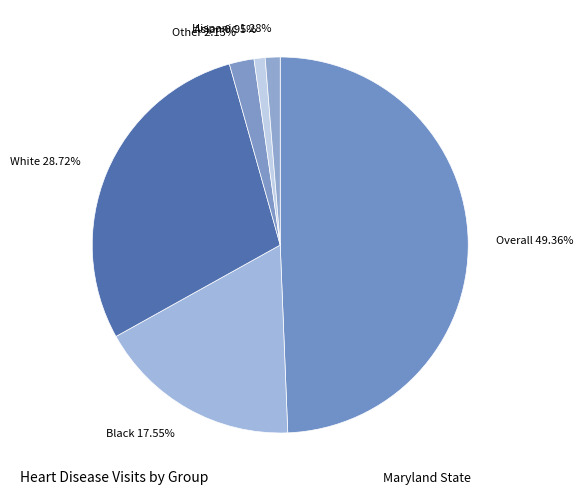

To the nearest percent, what portion does Black represent?

18%